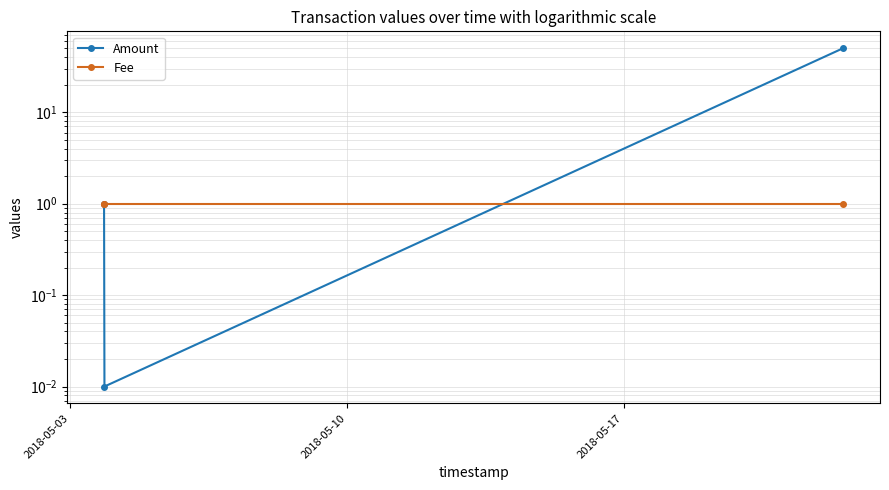

Which series has the largest range (max minus min)?

Amount